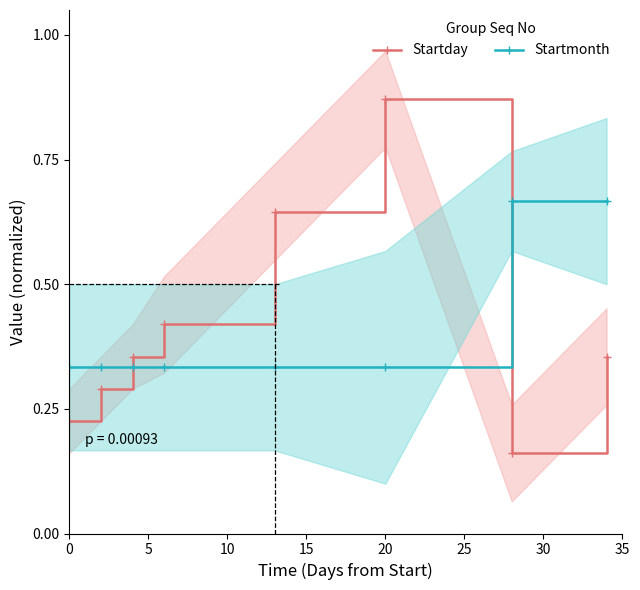

Count the Startmonth values in the range 0 to 1.

8